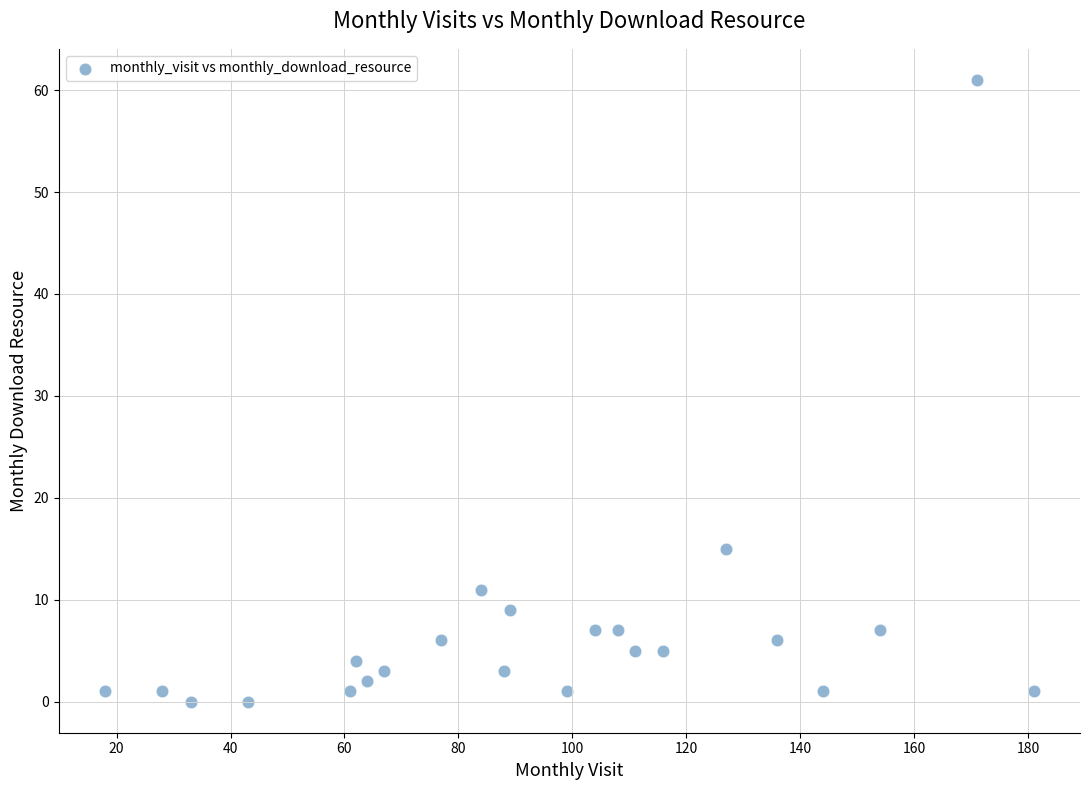

What Y value in the scatter plot is closest to 30?

15